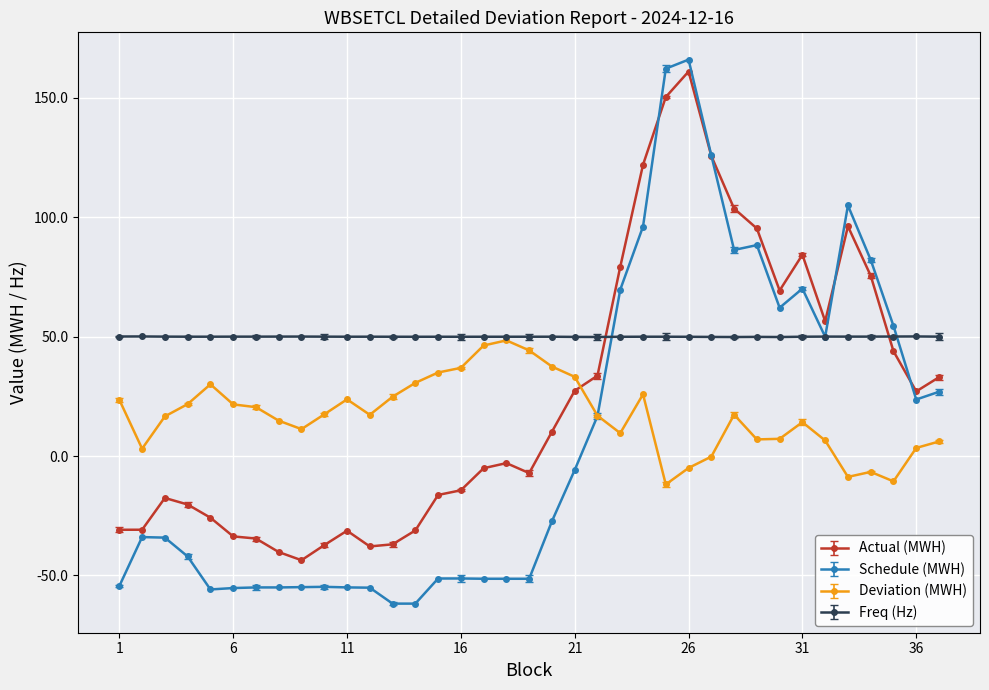

Reading left to right, transcribe all the data shown in this chart.

Actual (MWH): 1=-30.9	2=-30.9	3=-17.5	4=-20.3	5=-25.8	6=-33.6	7=-34.5	8=-40.2	9=-43.6	10=-37.3	11=-31.3	12=-37.9	13=-37.0	14=-31.2	15=-16.3	16=-14.3	17=-5.1	18=-3.0	19=-7.1	20=10.2	21=27.3	22=33.7	23=79.3	24=122.0	25=150.4	26=161.0	27=125.7	28=103.7	29=95.3	30=69.3	31=84.3	32=56.5	33=96.2	34=75.5	35=43.9	36=27.1	37=33.0
Schedule (MWH): 1=-54.4	2=-33.9	3=-34.2	4=-42.1	5=-55.9	6=-55.3	7=-55.0	8=-55.0	9=-54.9	10=-54.8	11=-55.0	12=-55.1	13=-61.8	14=-61.8	15=-51.3	16=-51.3	17=-51.4	18=-51.4	19=-51.4	20=-27.3	21=-5.8	22=16.8	23=69.7	24=96.1	25=162.2	26=166.0	27=125.9	28=86.3	29=88.4	30=62.1	31=70.1	32=50.0	33=105.0	34=82.2	35=54.5	36=23.7	37=26.9
Deviation (MWH): 1=23.6	2=3.1	3=16.6	4=21.8	5=30.1	6=21.6	7=20.5	8=14.8	9=11.3	10=17.5	11=23.7	12=17.3	13=24.8	14=30.7	15=35.0	16=36.9	17=46.3	18=48.4	19=44.3	20=37.5	21=33.2	22=16.9	23=9.6	24=25.9	25=-11.9	26=-5.0	27=-0.2	28=17.3	29=7.0	30=7.2	31=14.2	32=6.5	33=-8.7	34=-6.6	35=-10.6	36=3.4	37=6.1
Freq (Hz): 1=50.1	2=50.1	3=50.0	4=50.0	5=50.0	6=50.0	7=50.0	8=50.0	9=50.0	10=50.0	11=50.0	12=50.0	13=50.0	14=50.0	15=50.0	16=50.0	17=50.0	18=50.0	19=50.0	20=50.0	21=49.9	22=49.9	23=50.0	24=50.0	25=50.0	26=50.0	27=49.9	28=49.9	29=49.9	30=49.9	31=50.0	32=50.0	33=50.0	34=50.0	35=50.1	36=50.1	37=50.0